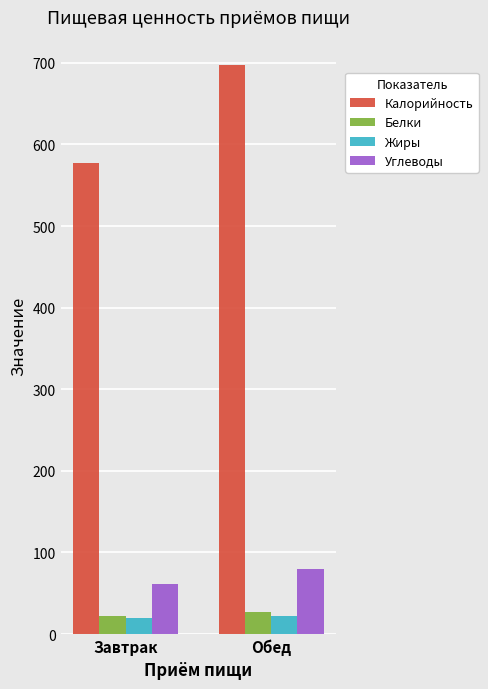

The value of Калорийность at Обед is 1046.8. True or false?

False